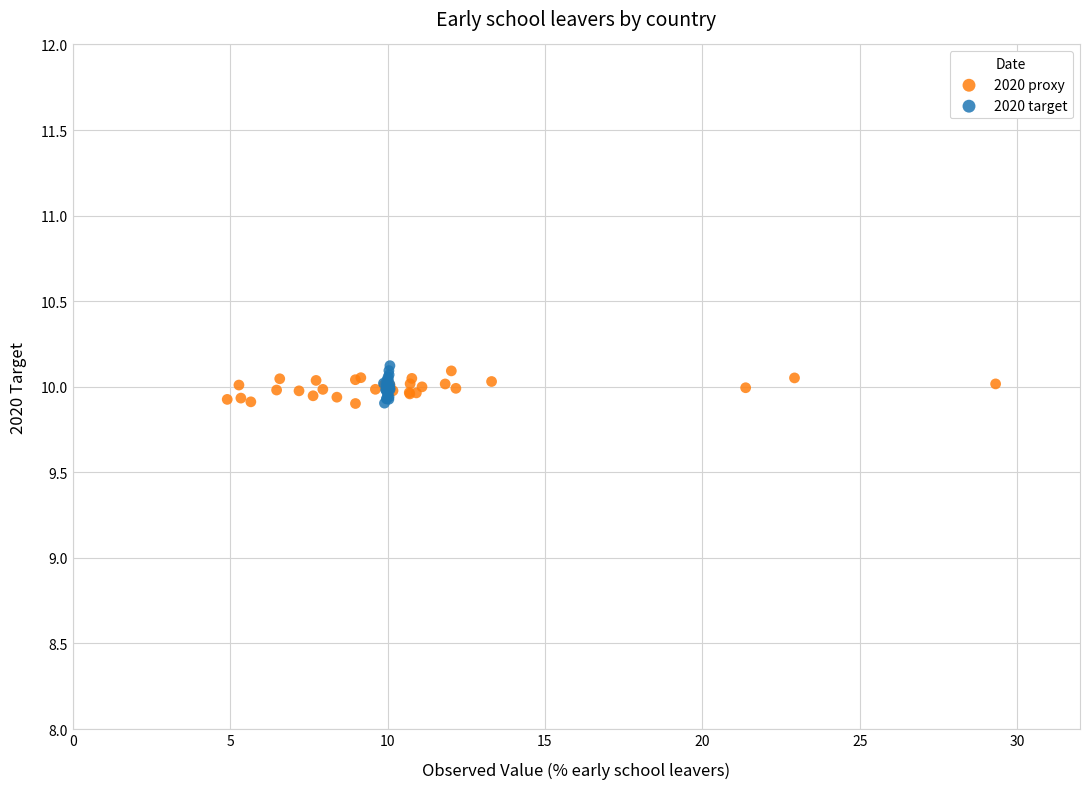

What are all the series names shown in the legend?

2020 proxy, 2020 target